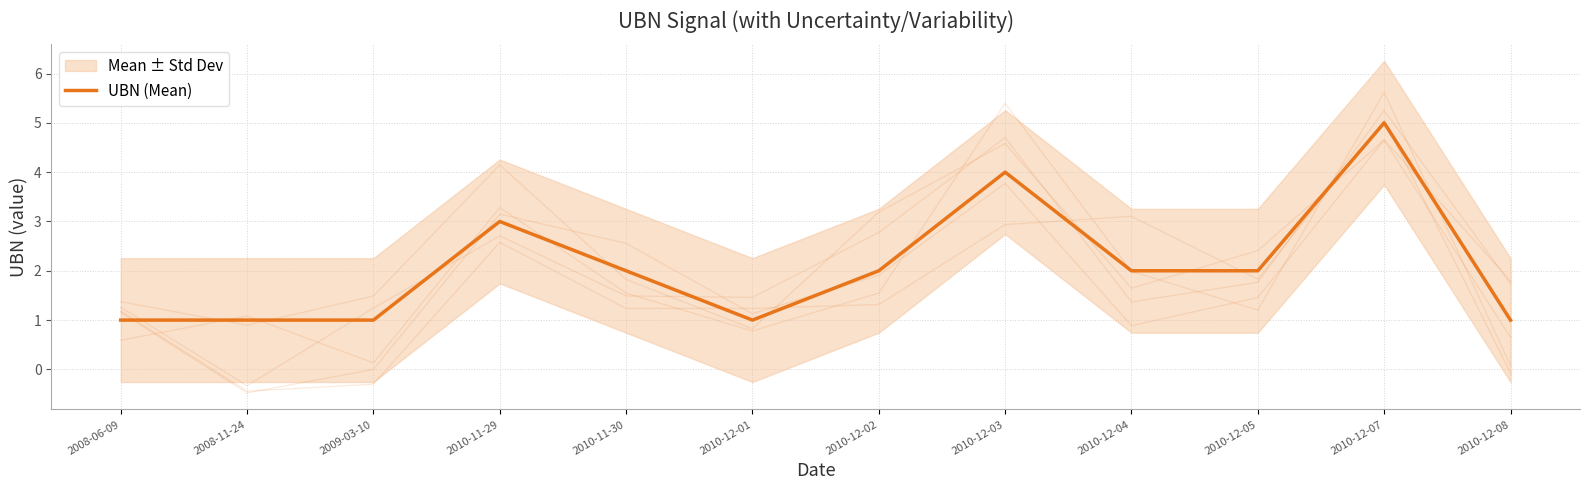

Where is the first local maximum?

2010-11-29